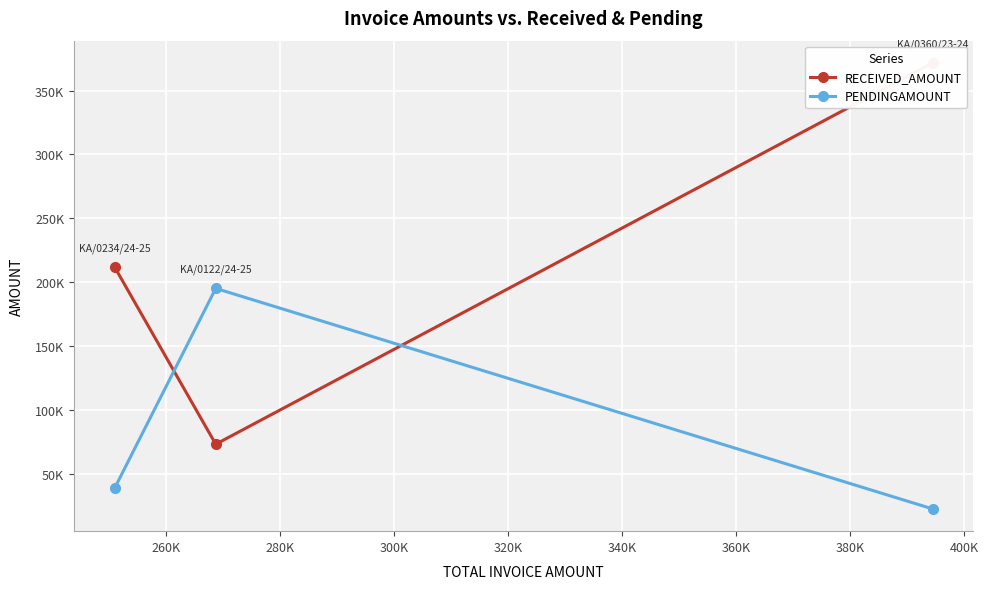

How many data points in RECEIVED_AMOUNT are above 211702?

1